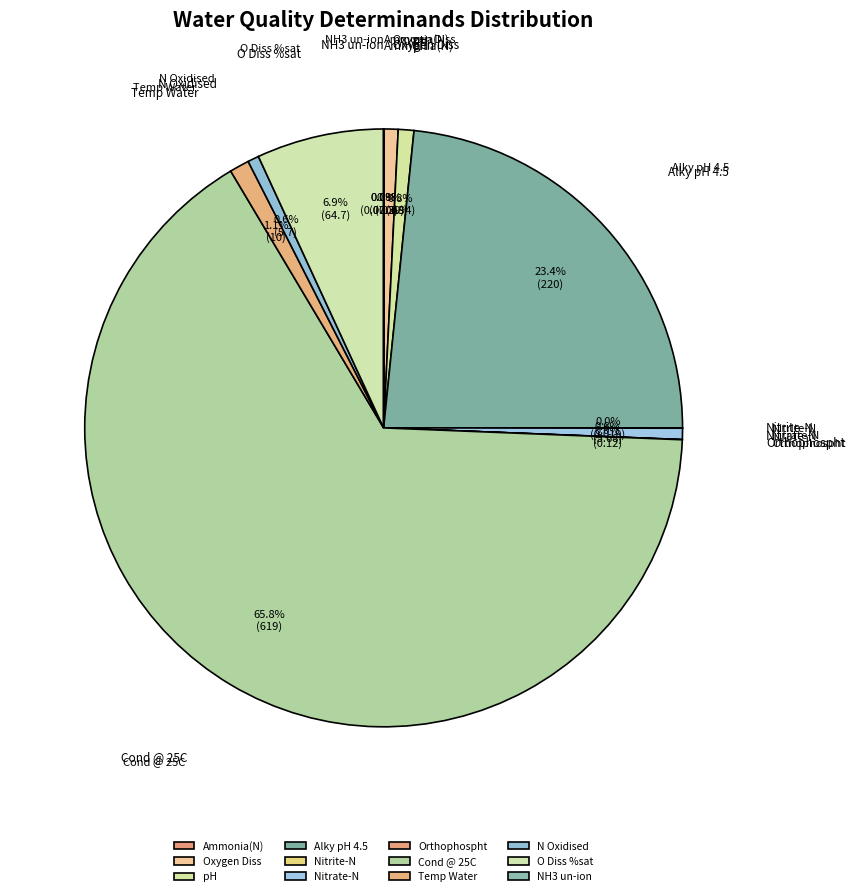

Combined, what portion of the pie is Oxygen Diss and pH?

1.6%